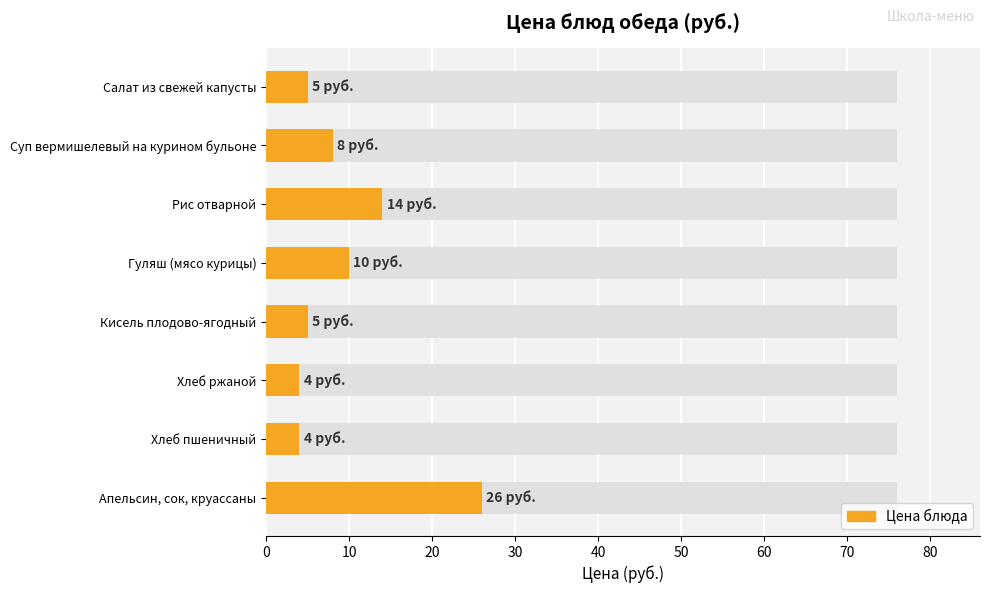

What is the minimum value shown in the chart?

4